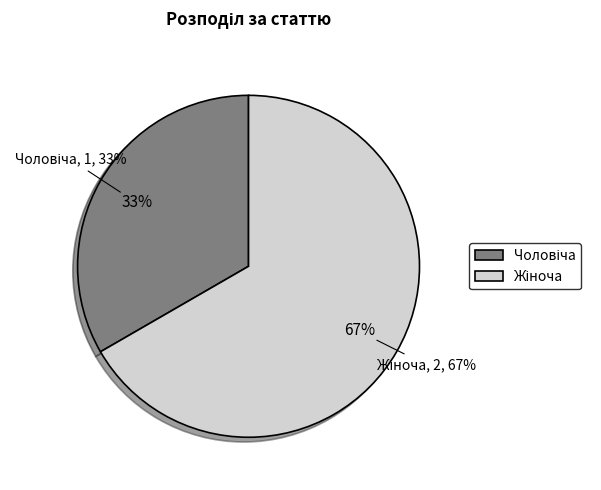

What portion of the pie excludes Жіноча?

33.3%